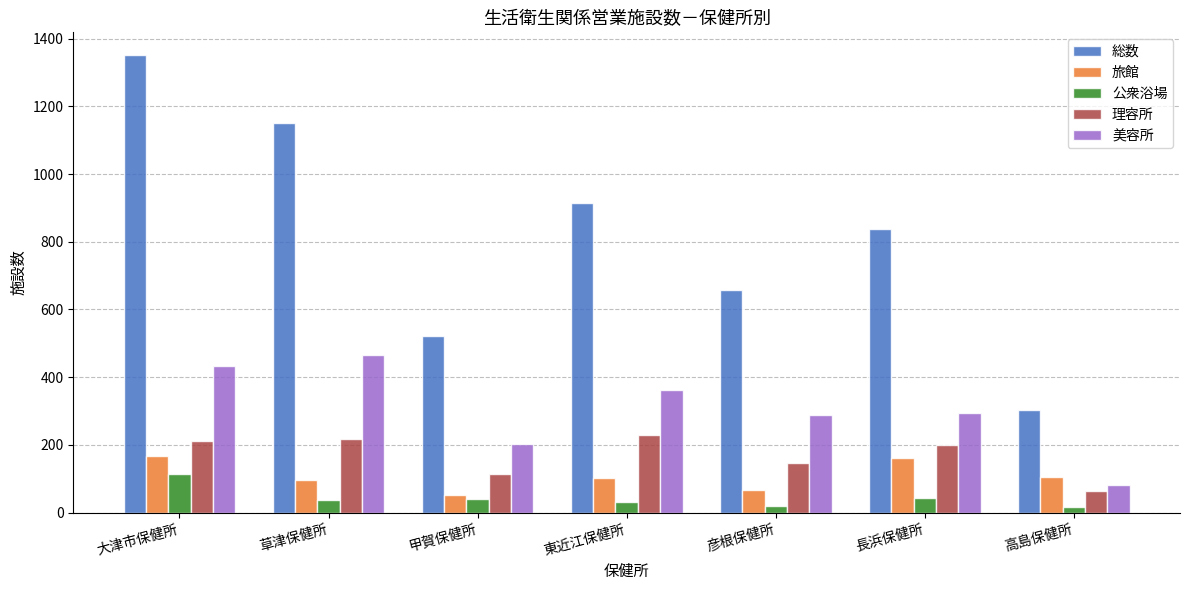

How many groups of bars are there?

7